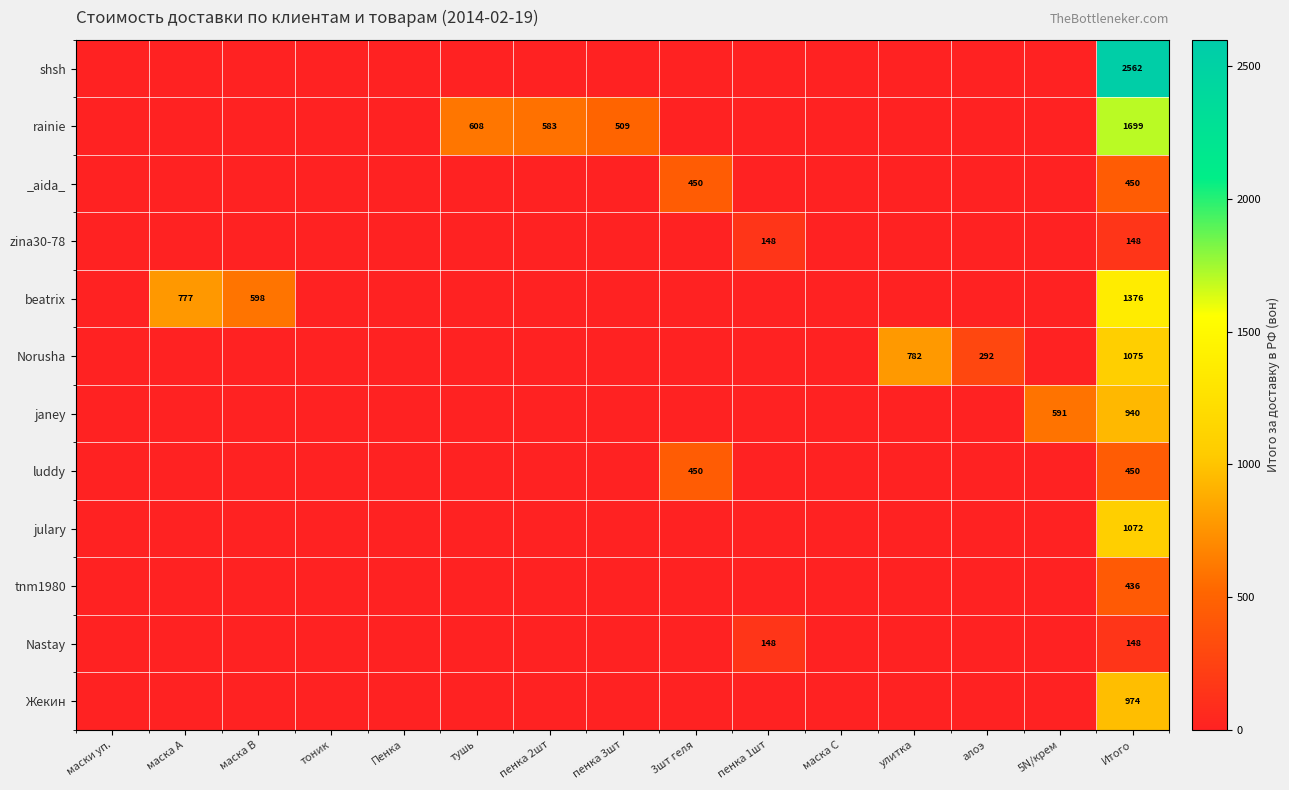

True or false: rainie has a value of 726 at пенка 3шт.

False